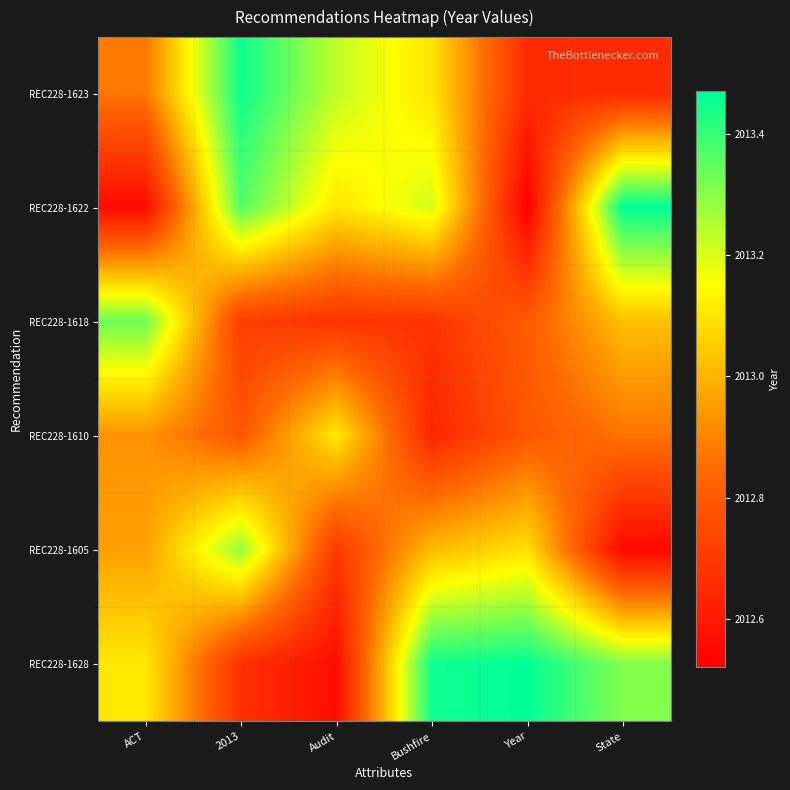

List the series in order of their peak value, highest first.

REC228-1622, REC228-1628, REC228-1623, REC228-1618, REC228-1605, REC228-1610